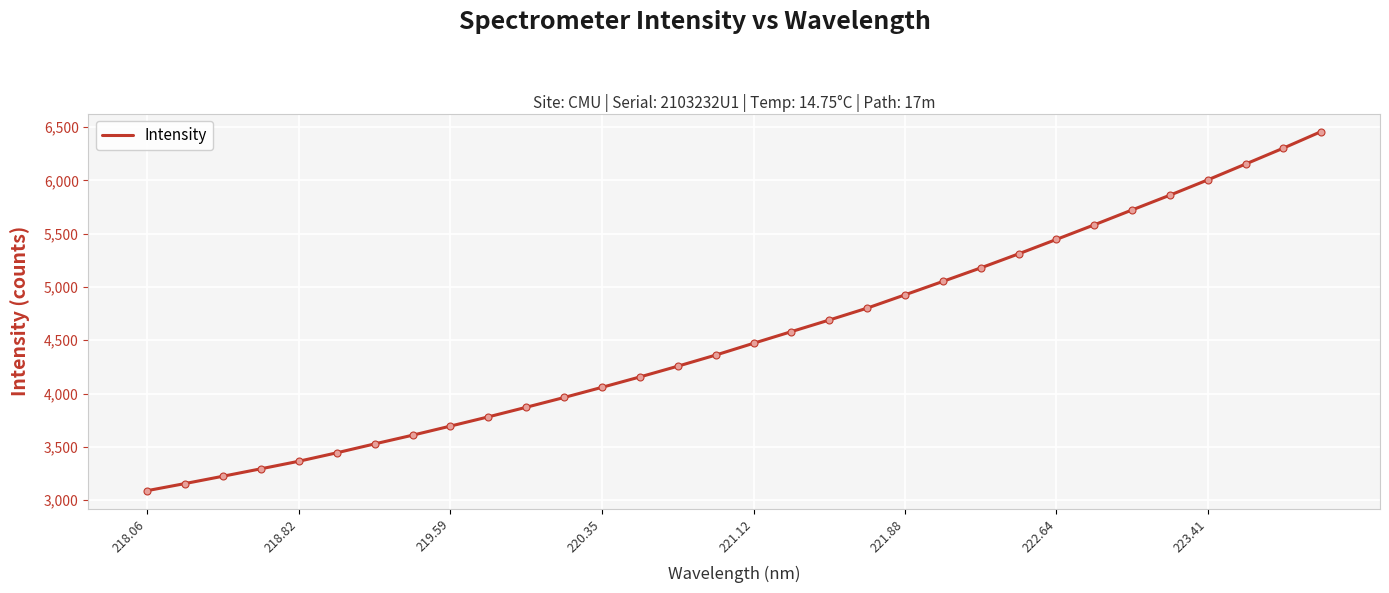

What is the smallest value displayed?

3089.0